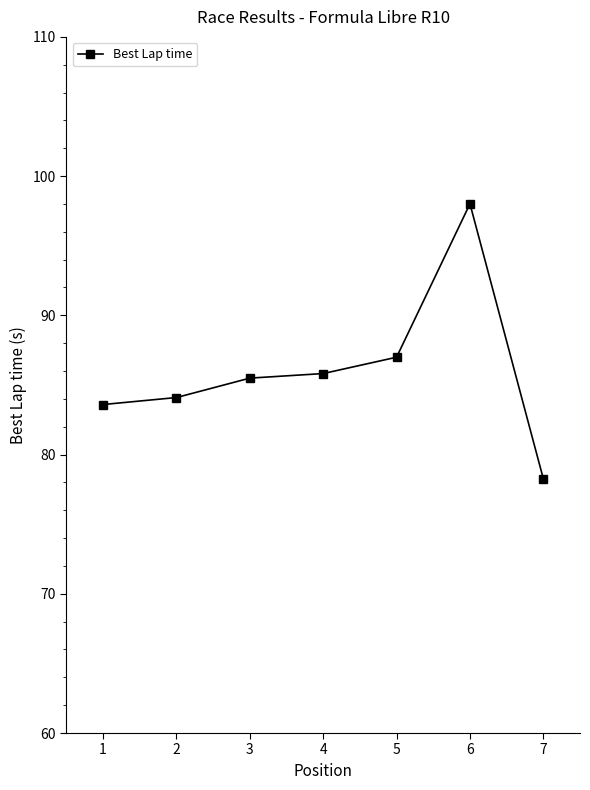

Where is the data nearest to the value 88?

5